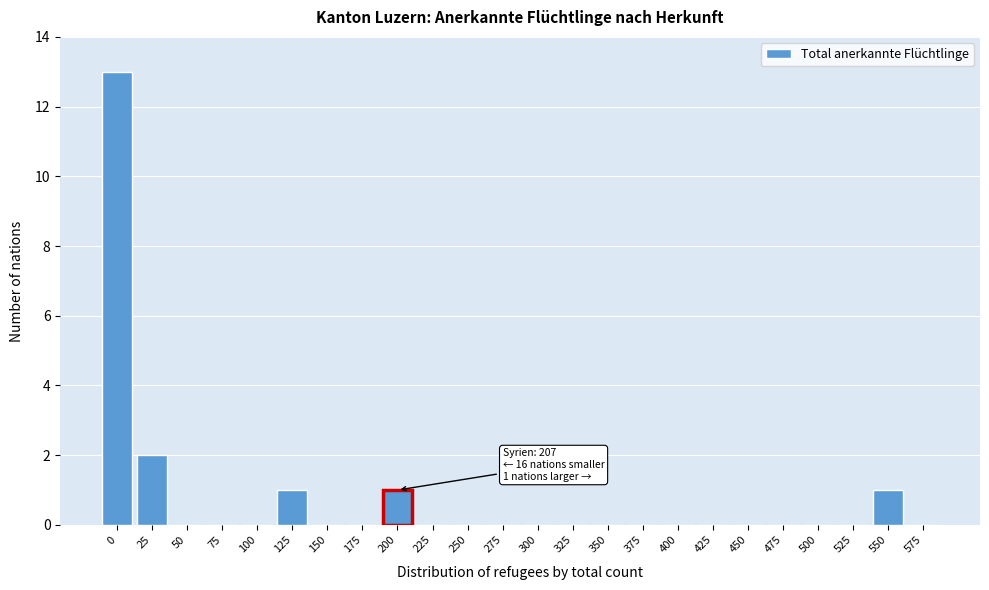

Reading left to right, list all the values displayed in this chart.

0=13	25=2	50=0	75=0	100=0	125=1	150=0	175=0	200=1	225=0	250=0	275=0	300=0	325=0	350=0	375=0	400=0	425=0	450=0	475=0	500=0	525=0	550=1	575=0